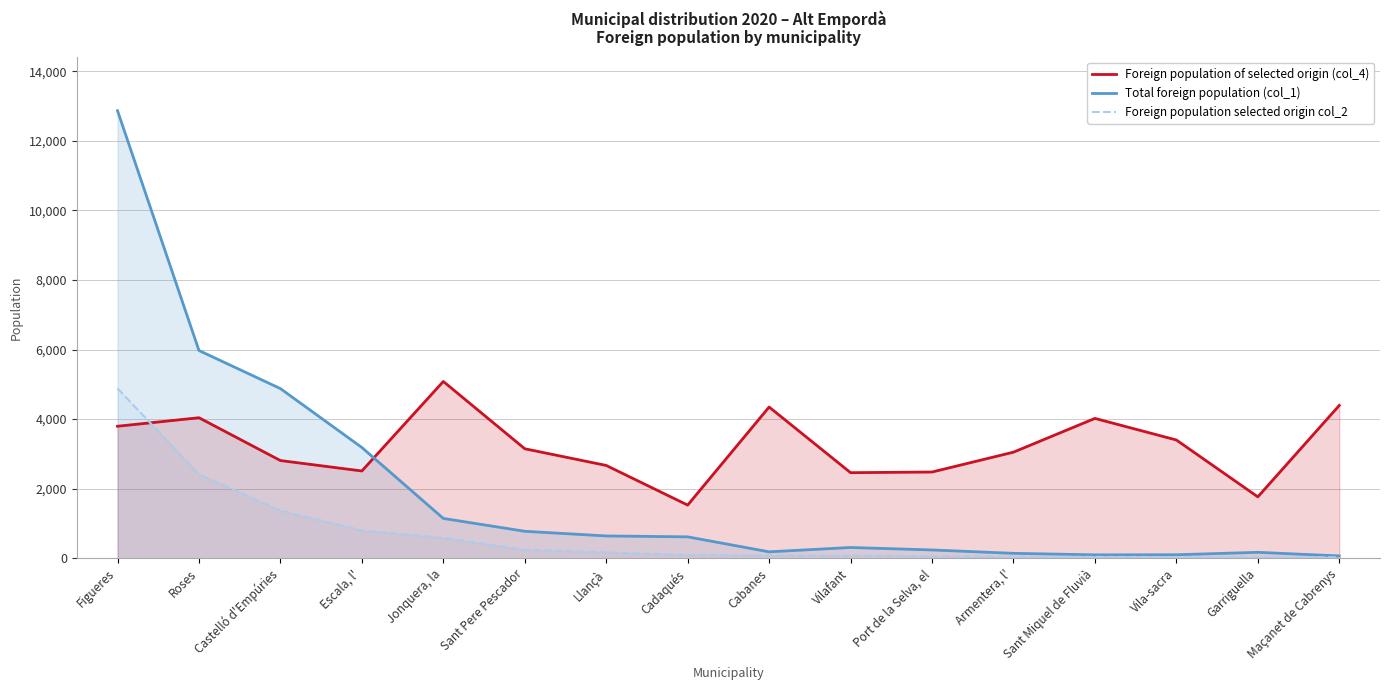

In Foreign population of selected origin (col_4), how many points are lower than both neighbors (excluding endpoints)?

4